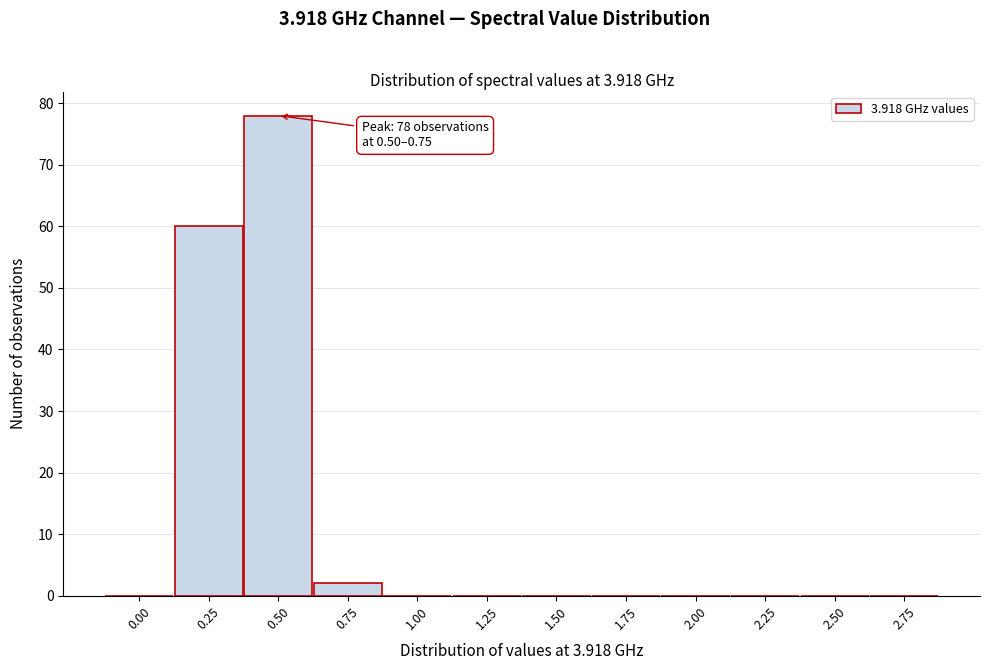

Reading left to right, extract all data points from this chart.

0.00=0	0.25=60	0.50=78	0.75=2	1.00=0	1.25=0	1.50=0	1.75=0	2.00=0	2.25=0	2.50=0	2.75=0